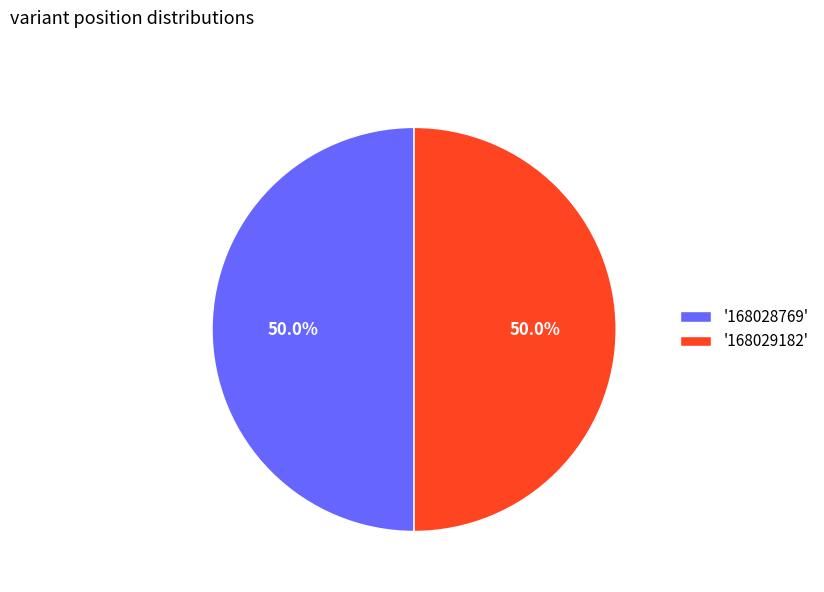

Approximately how many times larger is the value at '168029182' compared to '168028769'?

1.0